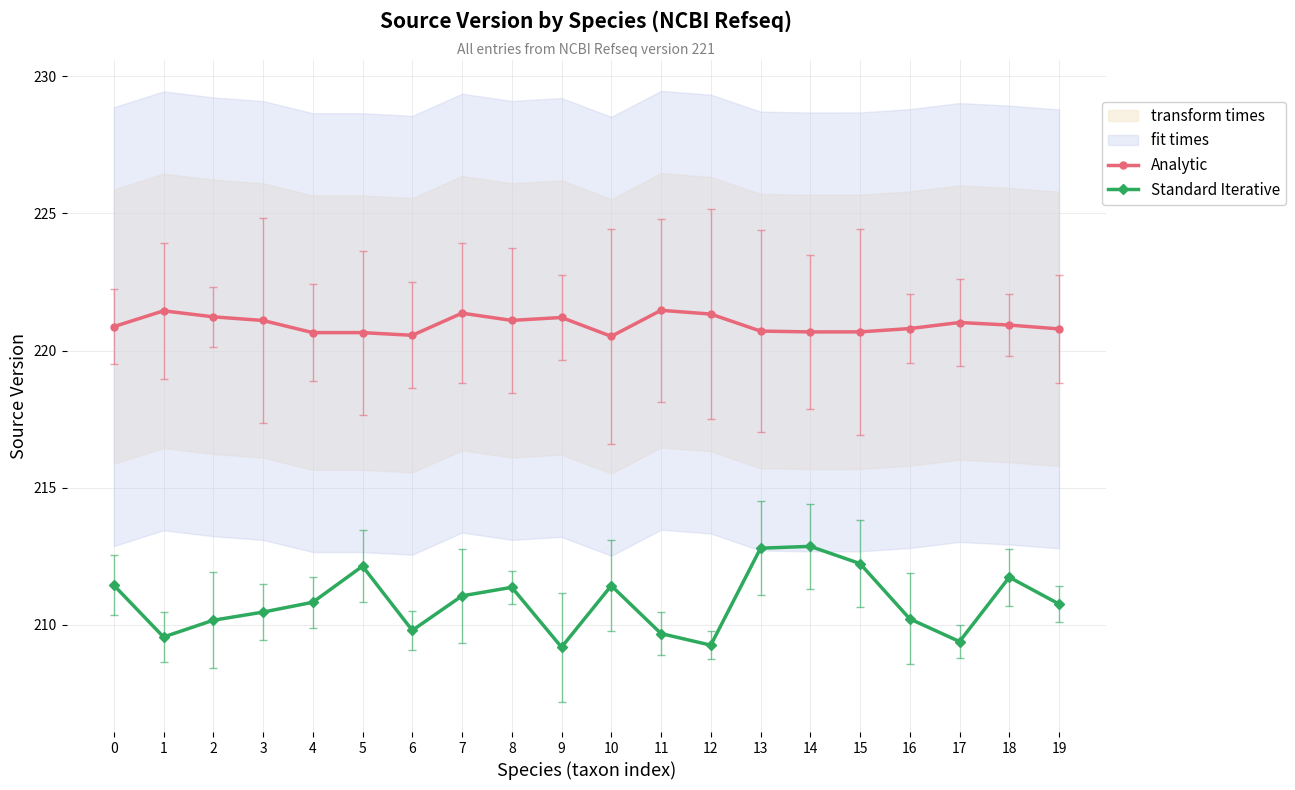

Where is the first local minimum for Standard Iterative?

1